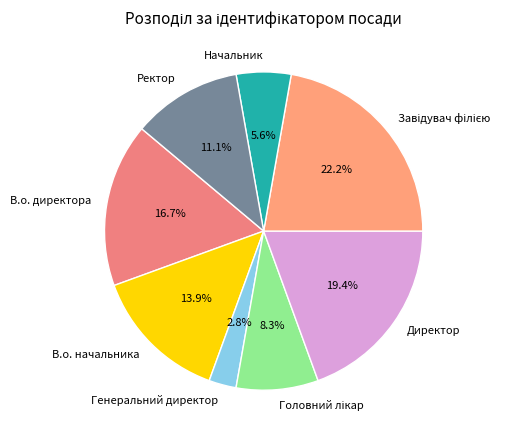

To the nearest percent, what is the combined percentage of Ректор and В.о. начальника?

25%